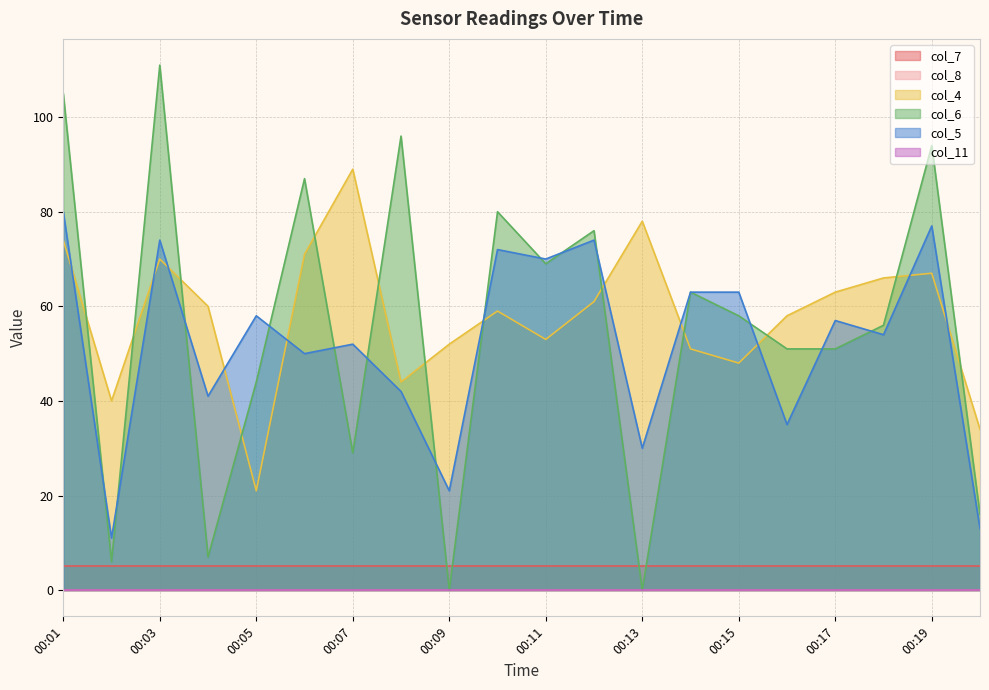

At which category is the sum across all series the highest?

00:01